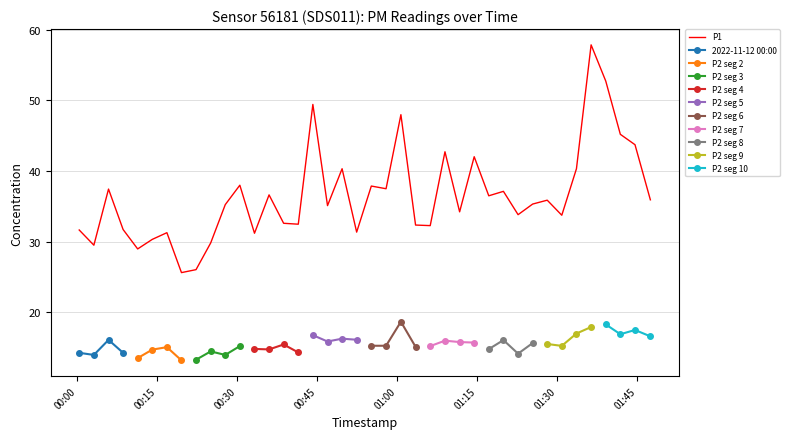

What is the minimum value for P1?

25.6